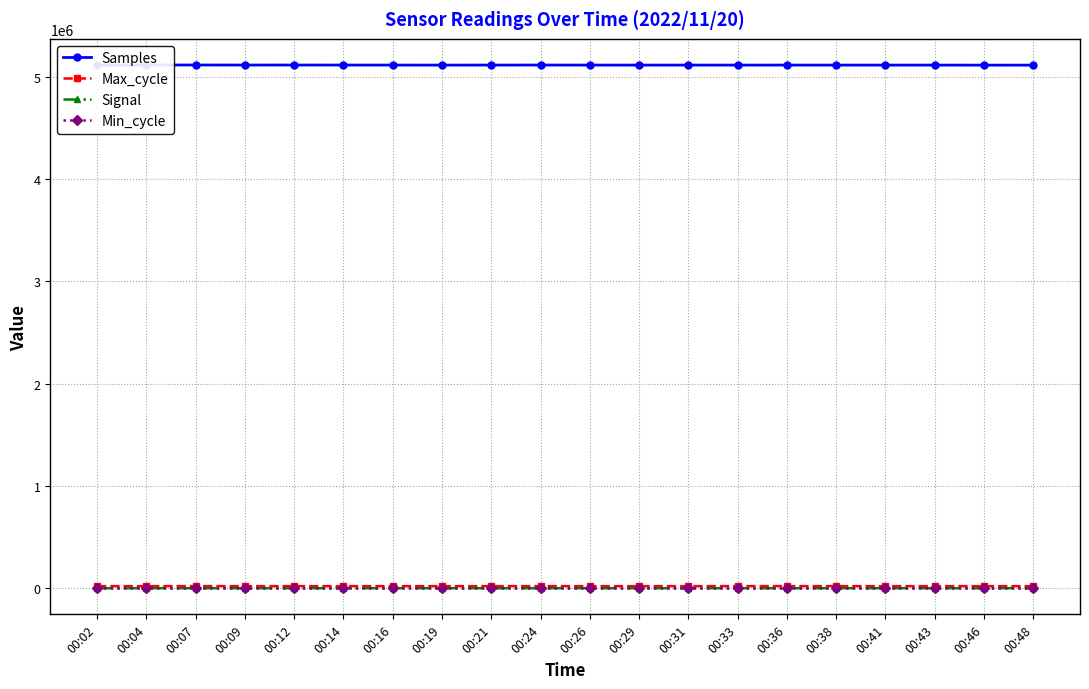

What is the difference between the highest and lowest values at 00:24?

5115469